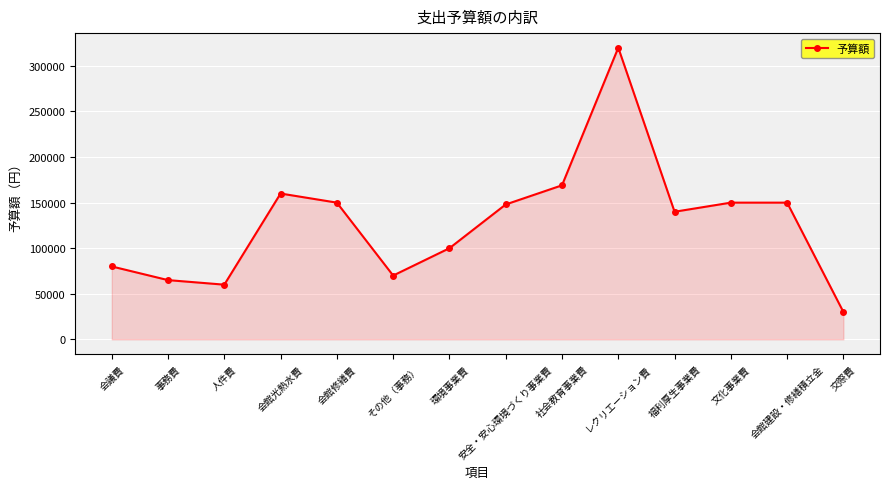

Which category has the lowest value across all series?

交際費